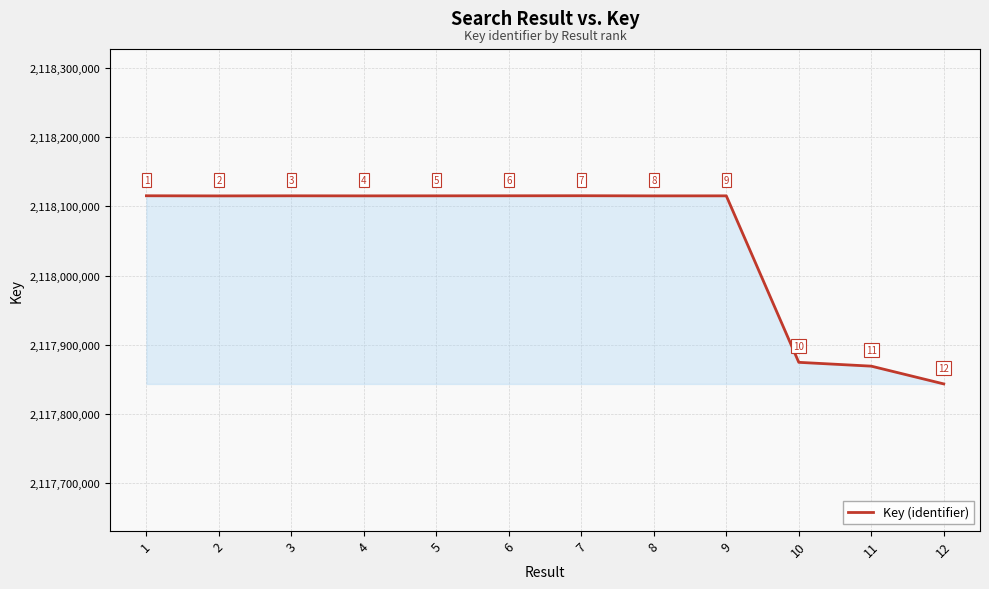

The chart shows a value of 2917817319 at 4. True or false?

False